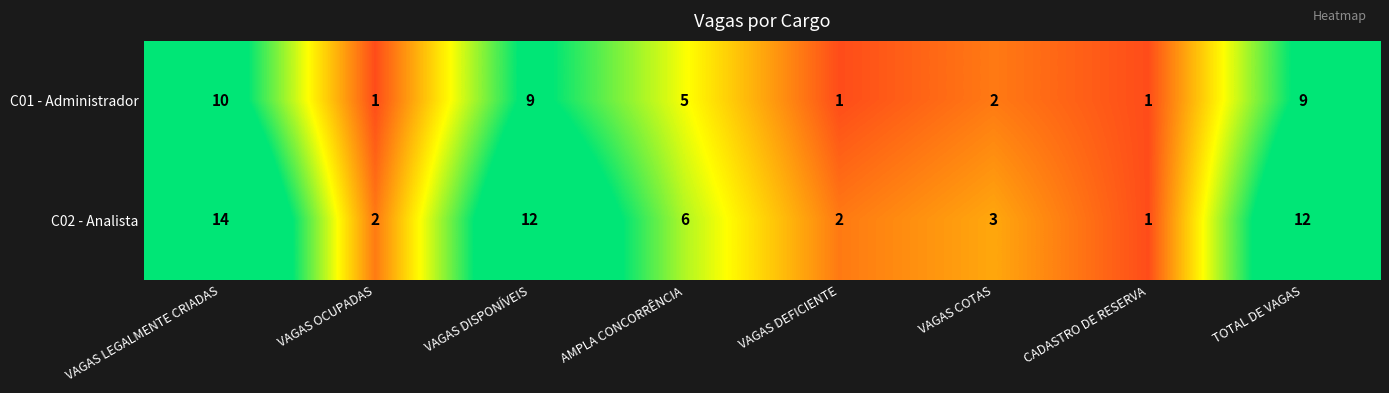

True or false: C02 - Analista has a value of 2 at VAGAS OCUPADAS.

True